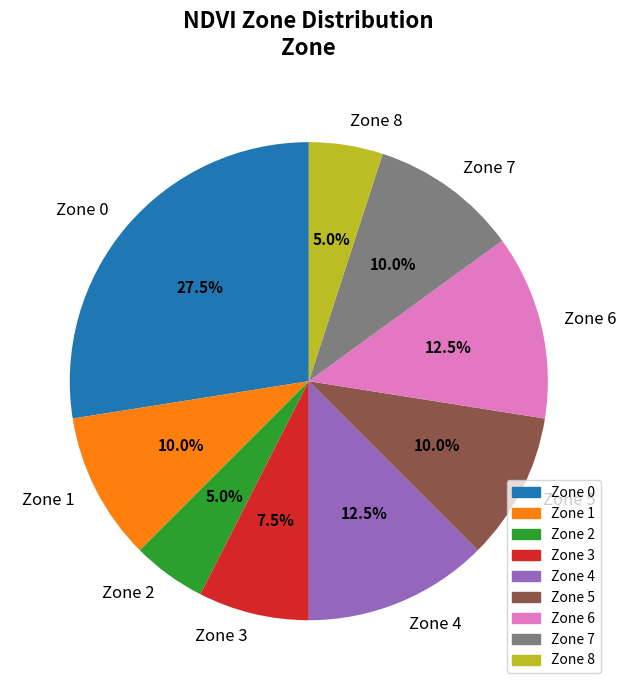

Count the number of slices in the pie.

9